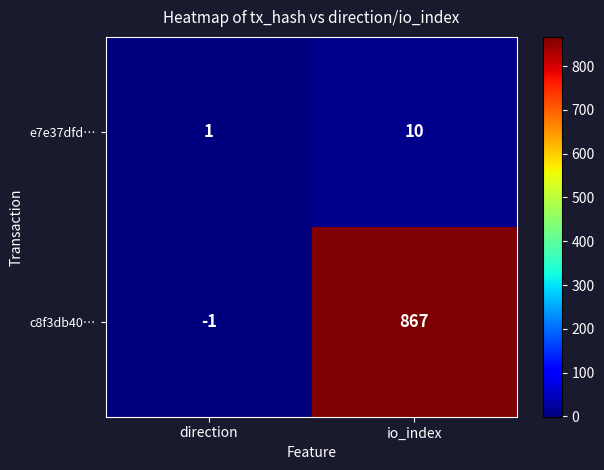

What is the difference between the maximum and minimum values in the c8f3db40… series?

868